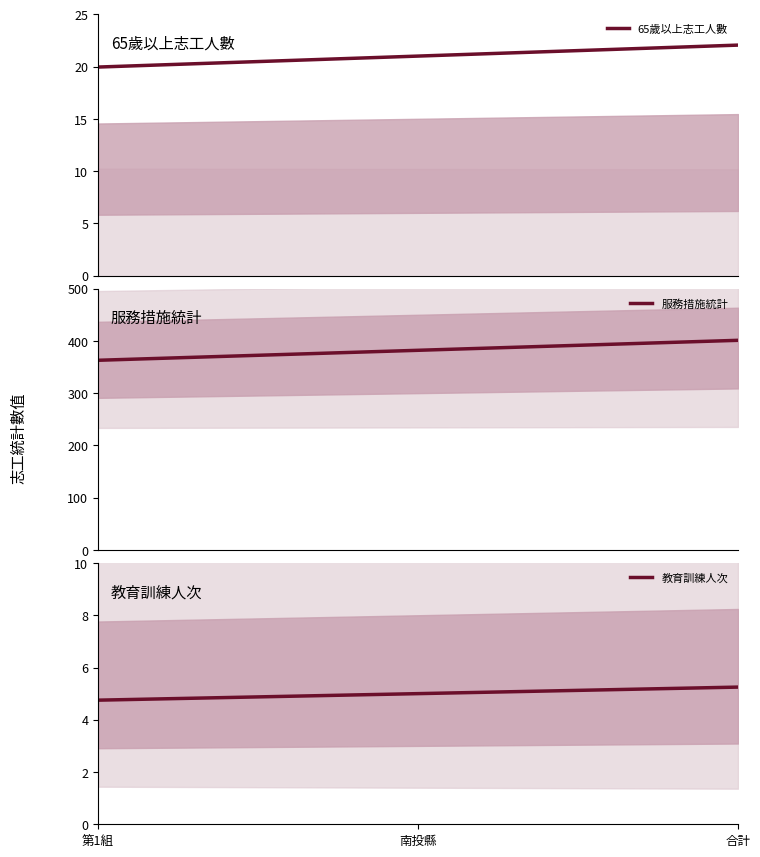

What is the lowest value of the 服務措施統計 series?

362.9